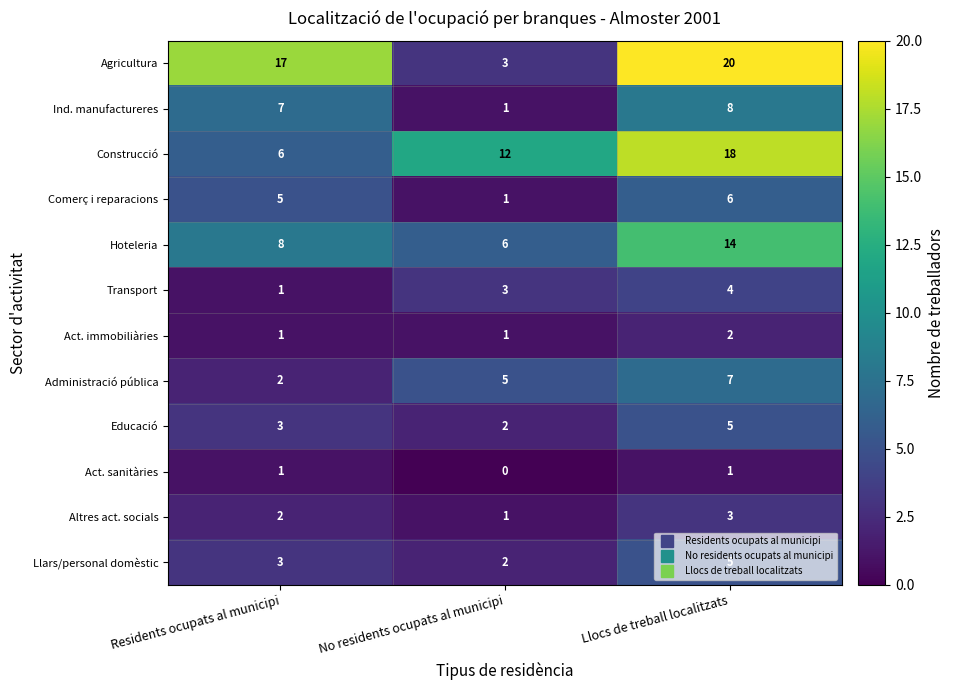

How many series are shown in this chart?

12